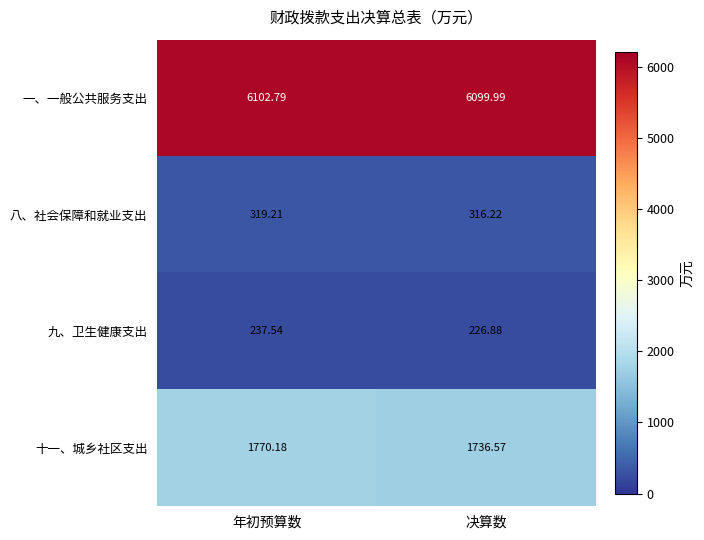

At which category does the chart reach its minimum across all series?

决算数